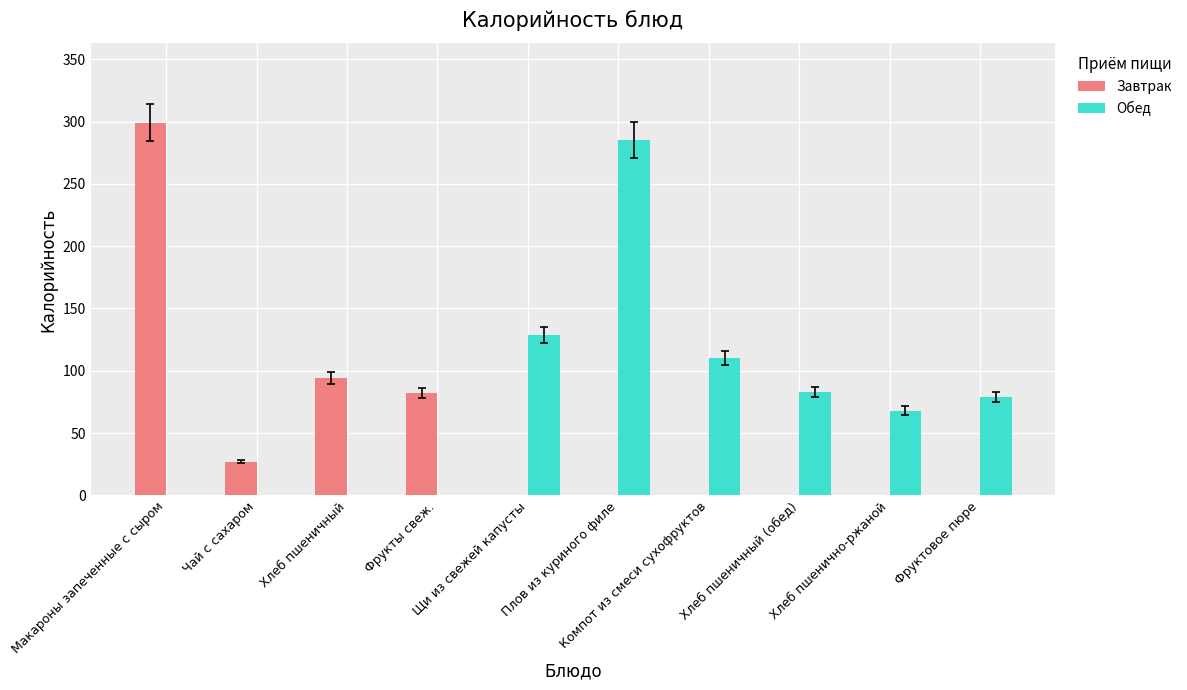

Which series has the largest total across all categories?

Обед